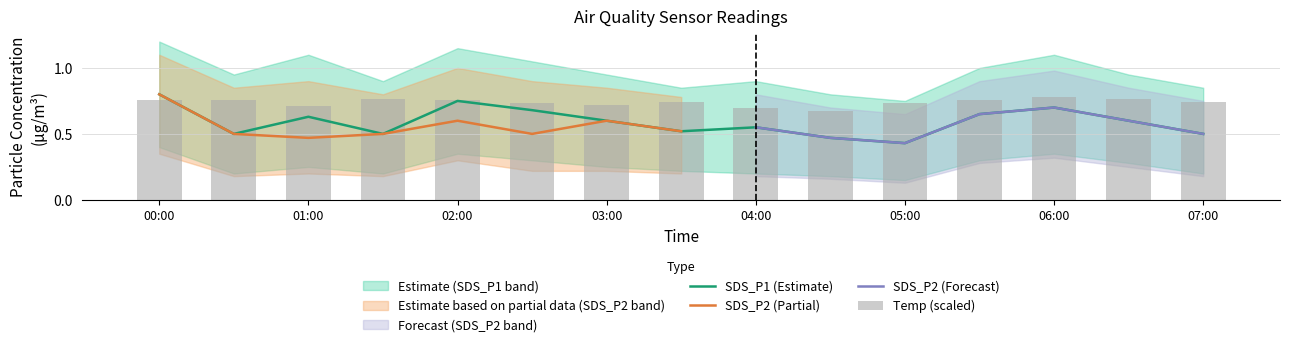

At which label does SDS_P1 (Estimate) reach its peak?

00:00